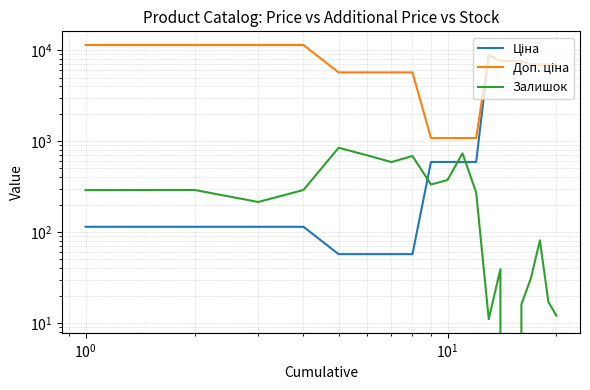

What are all the series names shown in the legend?

Ціна, Доп. ціна, Залишок